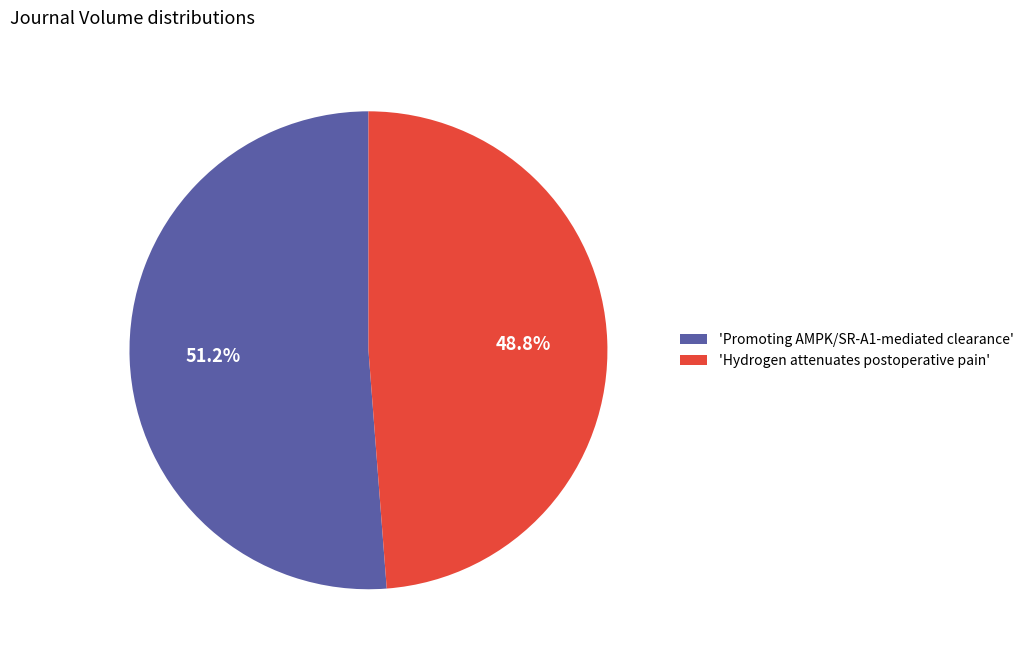

What percentage is NOT represented by 'Promoting AMPK/SR-A1-mediated clearance'?

48.8%